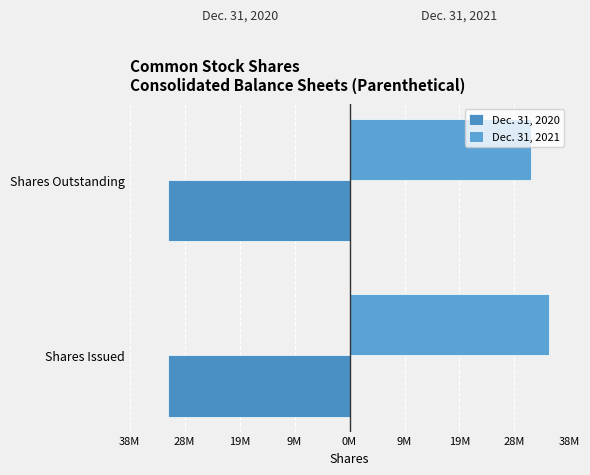

Reading left to right, list all the values displayed in this chart.

Dec. 31, 2020: 0.3	0.3
Dec. 31, 2021: 34972256.0	31799354.0